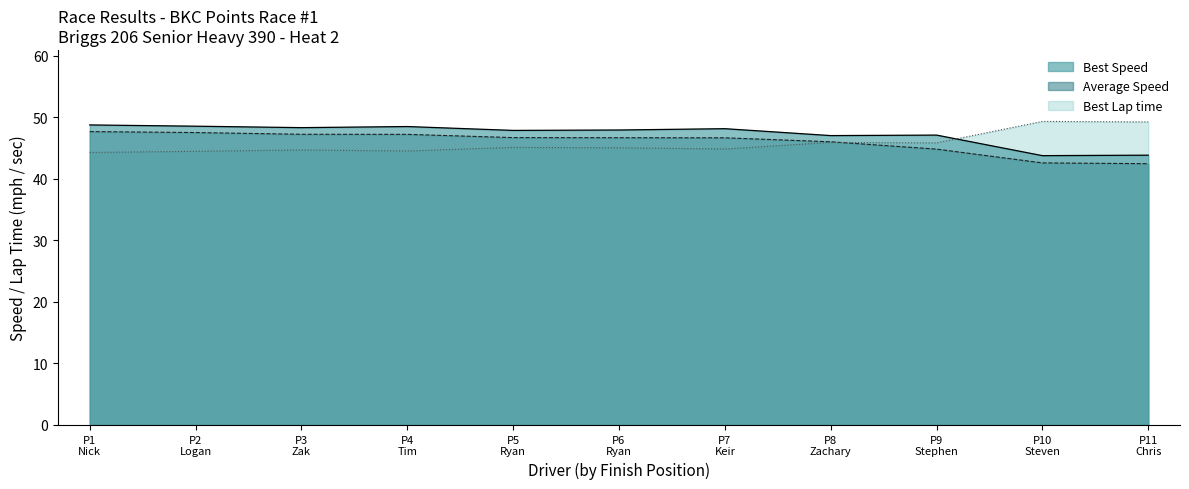

What is the lowest value of the Best Speed series?

43.8